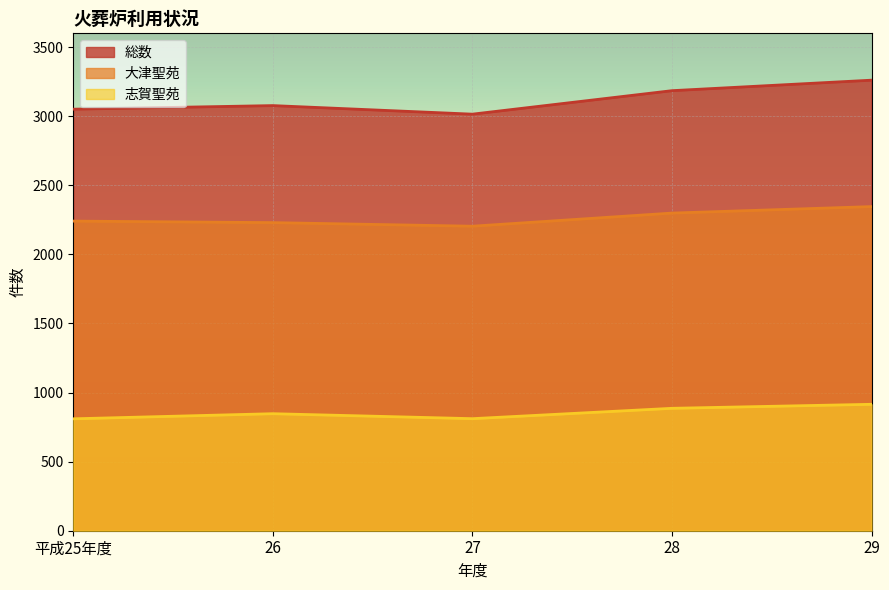

At which category is the sum across all series the highest?

29